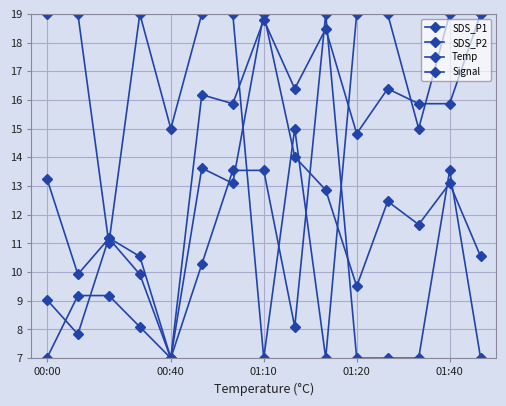

Which series has the largest total across all categories?

Signal